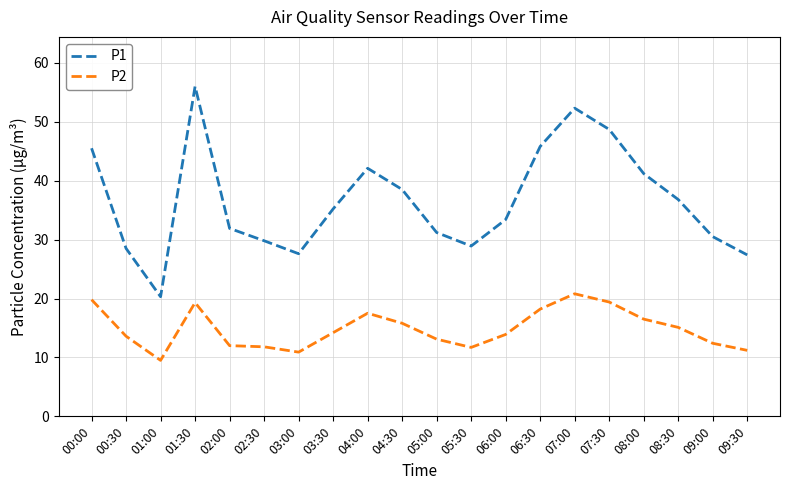

What position from the left is 06:00?

13